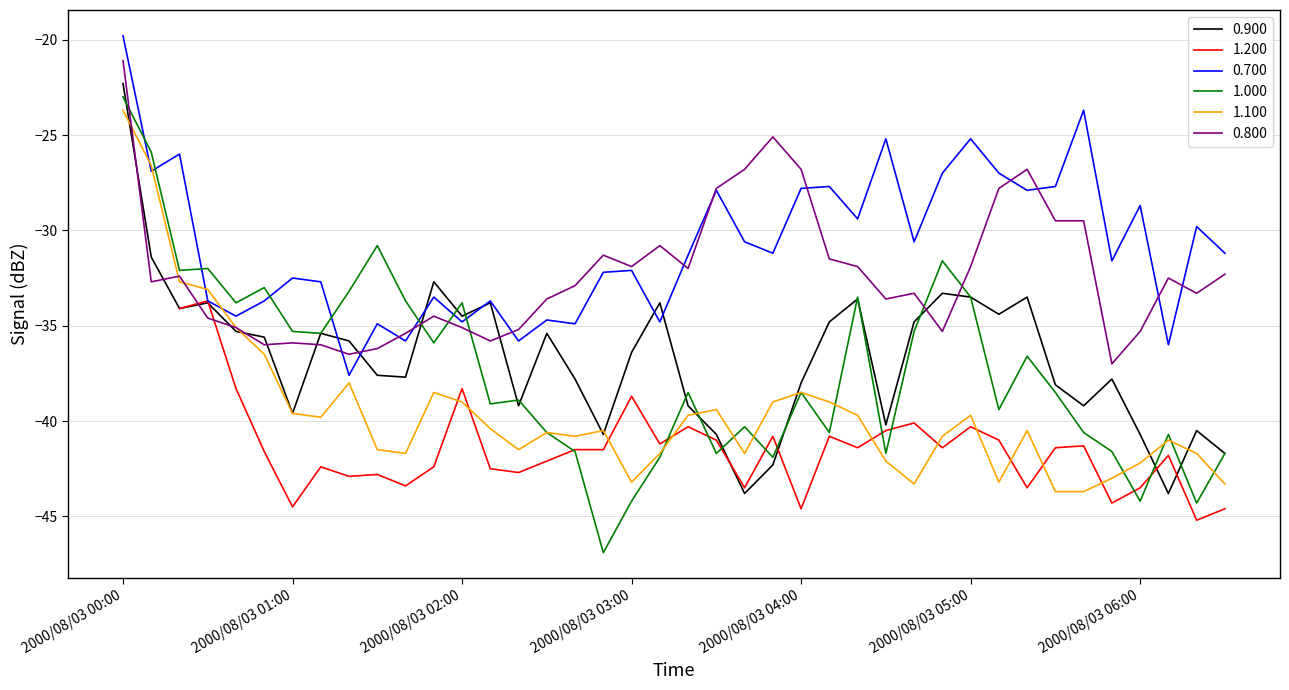

What is the minimum value for 0.900?

-43.8